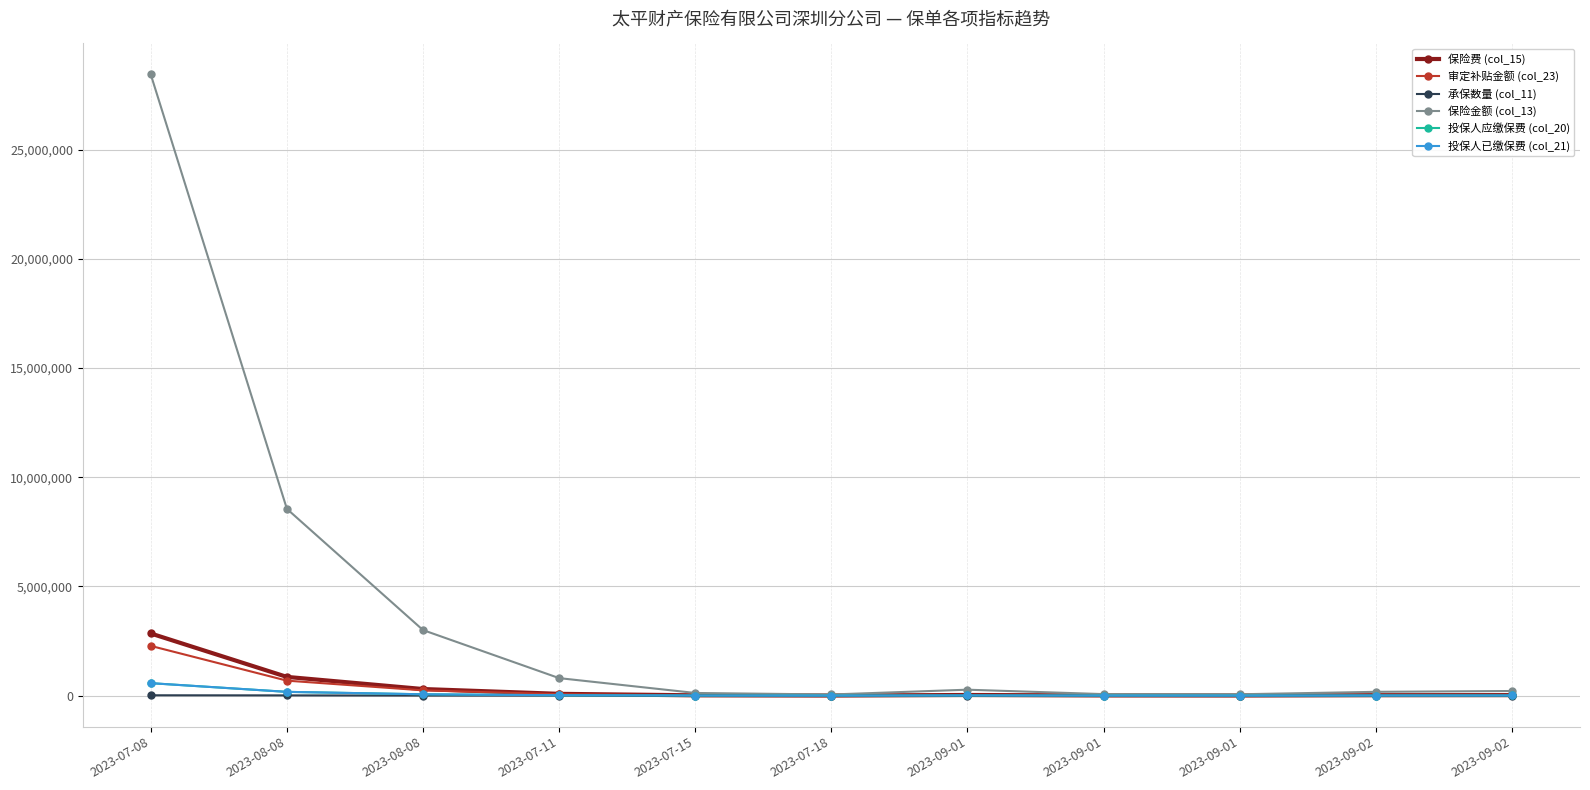

In 投保人已缴保费 (col_21), how many points are lower than both neighbors (excluding endpoints)?

2